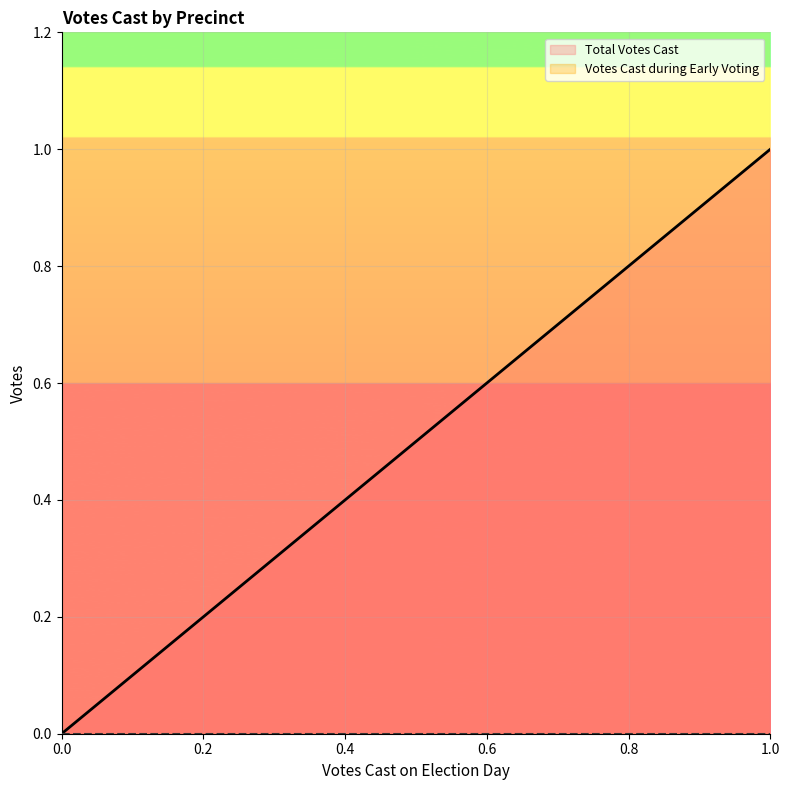

True or false: Total Votes Cast and Votes Cast during Early Voting cross at least once.

False